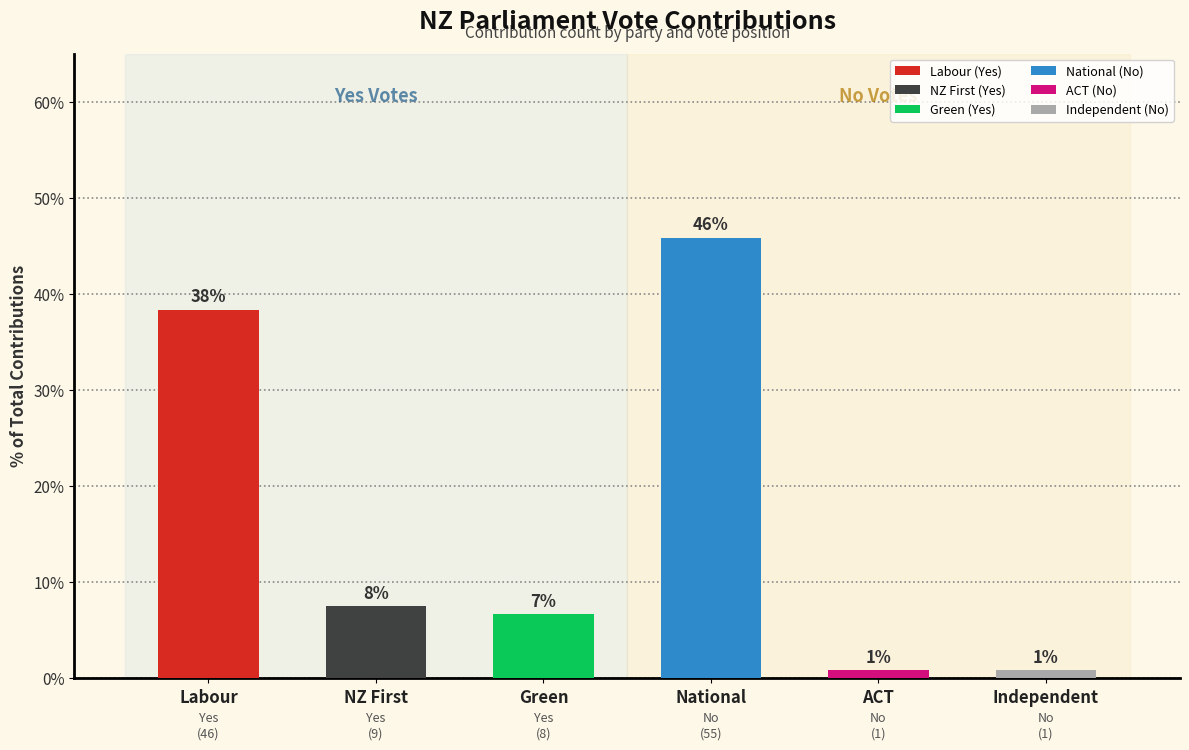

Reading right to left, extract all data points from this chart.

Yes: Independent=0	ACT=0	National=0	Green=8	NZ First=9	Labour=46
No: Independent=1	ACT=1	National=55	Green=0	NZ First=0	Labour=0